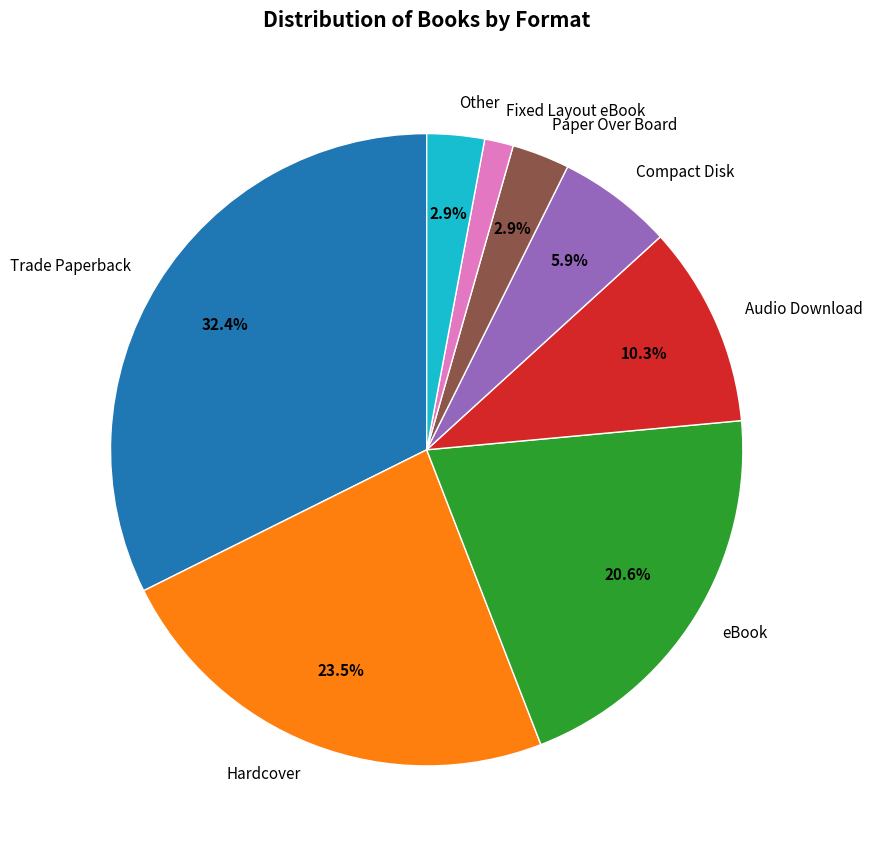

What is the ratio of the value at Paper Over Board to the value at Other?

1.0